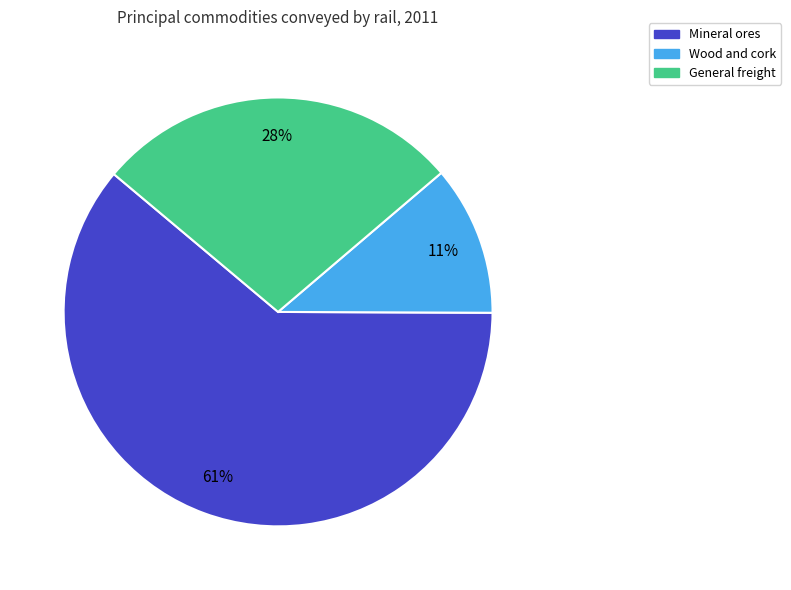

How many slices are in this pie chart?

3